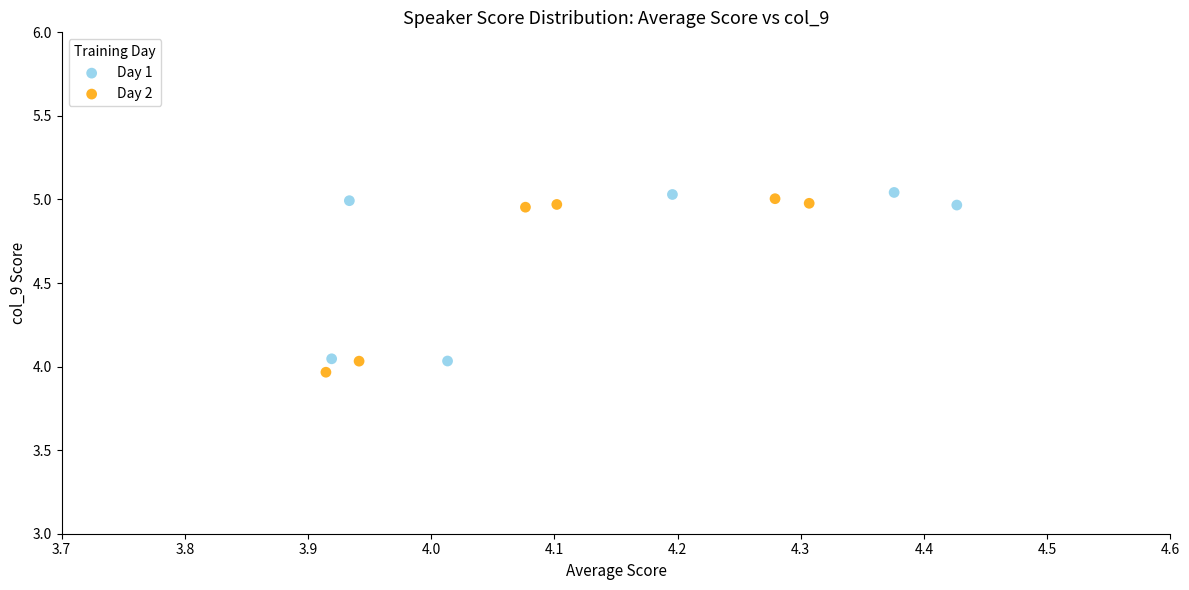

What are all the series names shown in the legend?

Day 1, Day 2